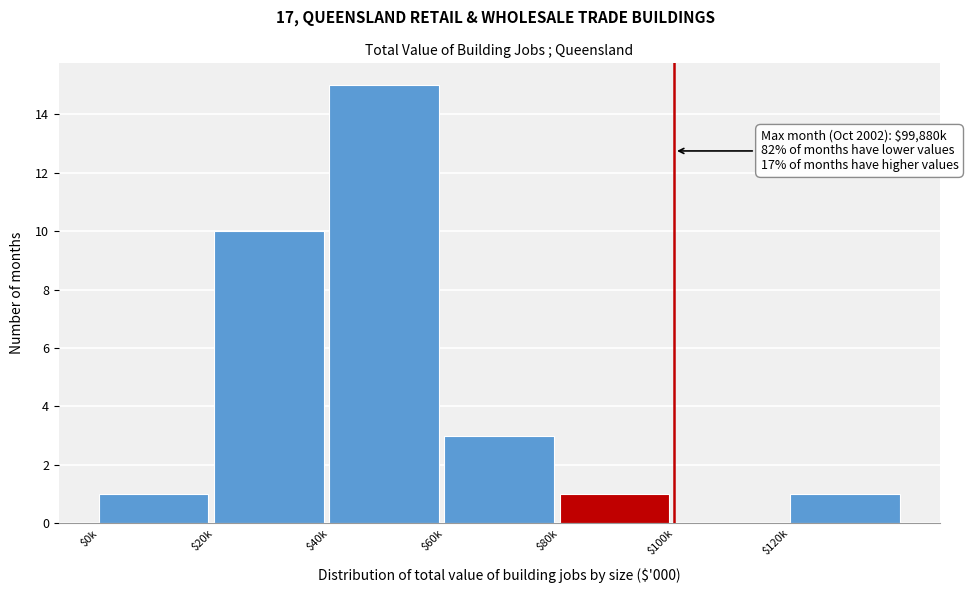

What is the maximum value shown in the chart?

15